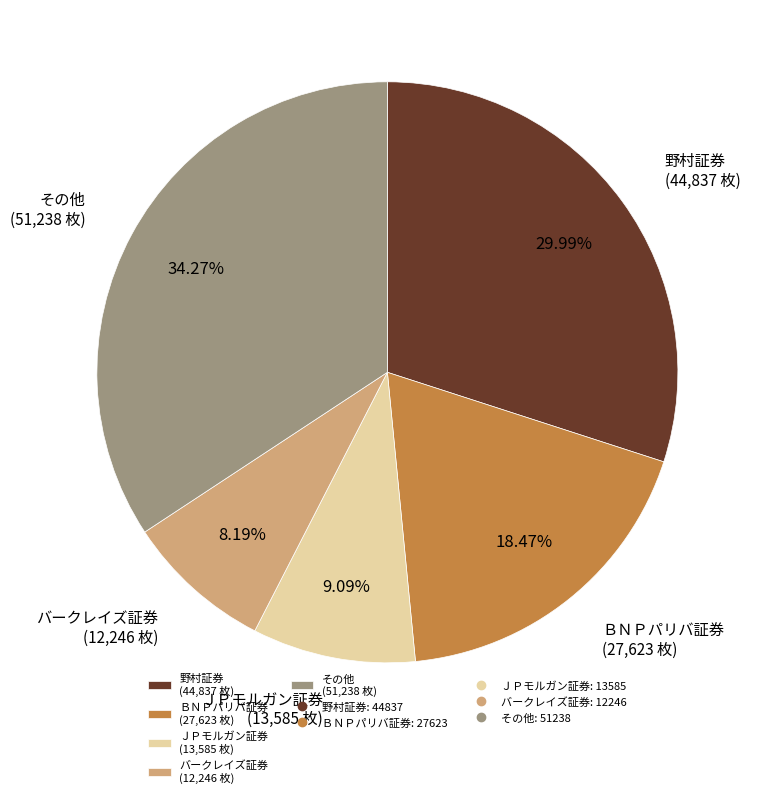

How many slices are in this pie chart?

5